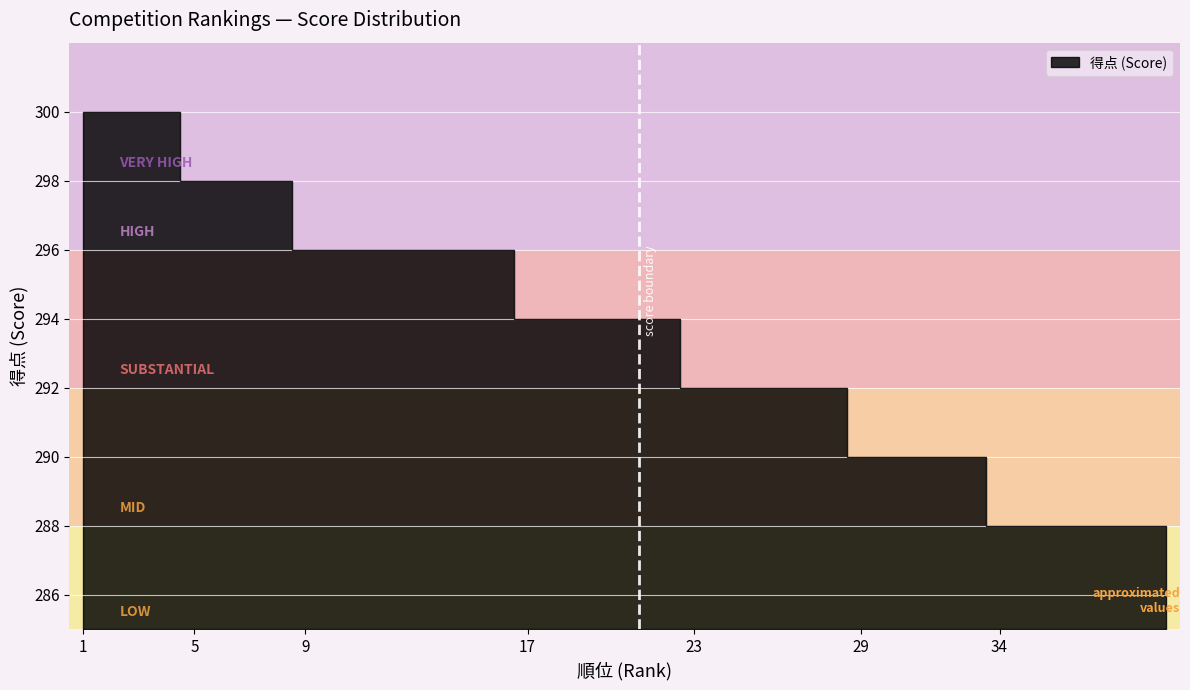

Which category has the lowest value across all series?

34